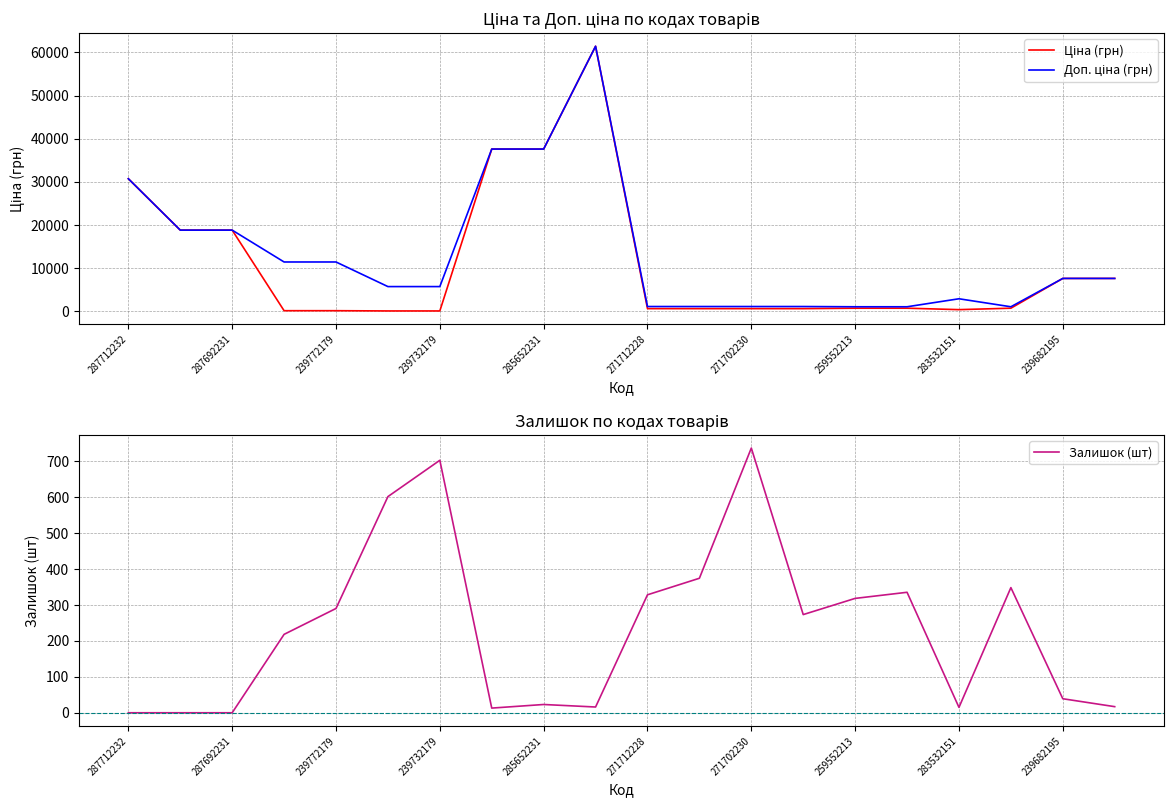

Which category has the highest value in the Залишок (шт) series?

271702230